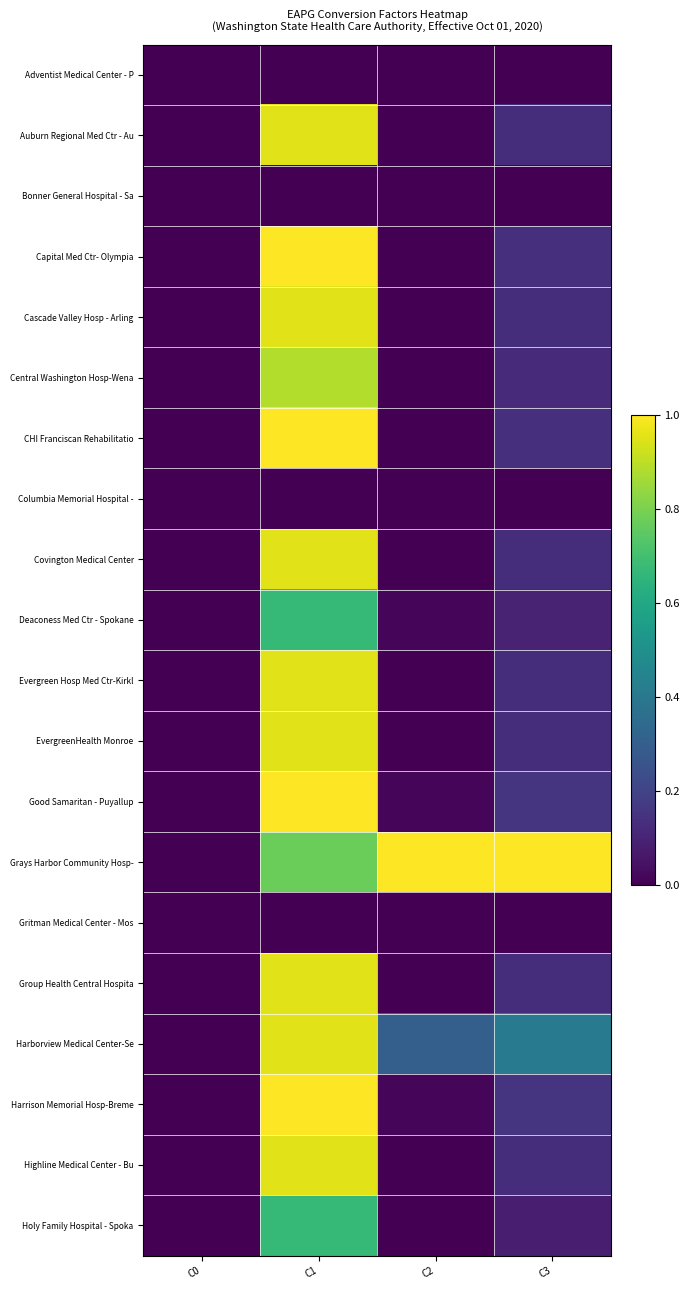

What is the difference between the maximum and minimum values in the Good Samaritan - Puyallup series?

1.0